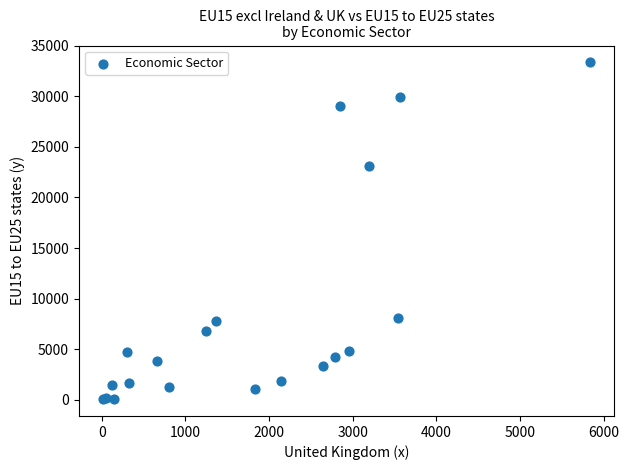

What Y value in the scatter plot is closest to 16707?

23099